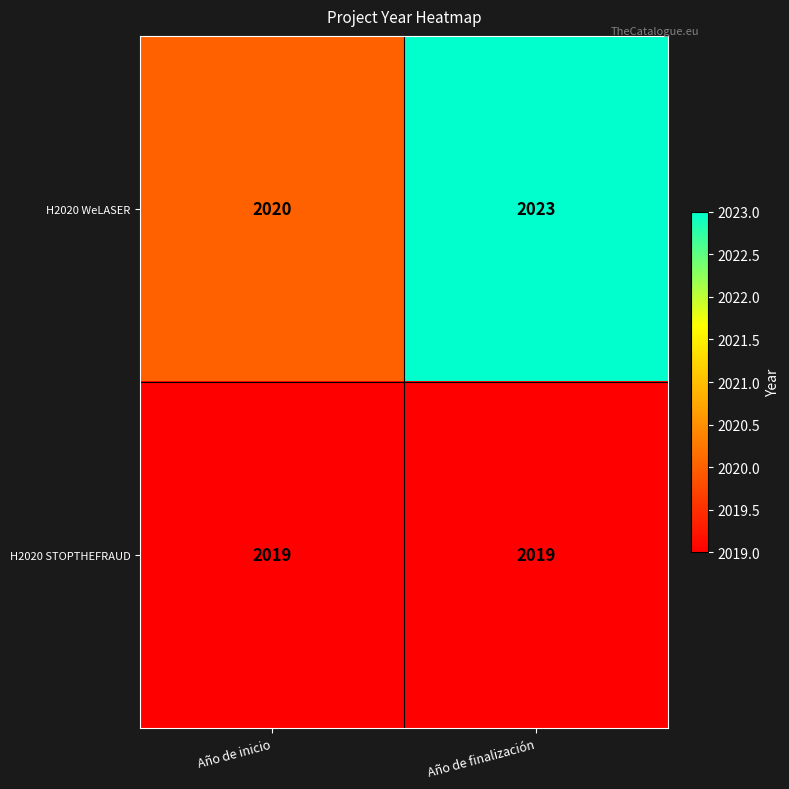

Reading left to right, list all the values displayed in this chart.

H2020 WeLASER: Año de inicio=2020	Año de finalización=2023
H2020 STOPTHEFRAUD: Año de inicio=2019	Año de finalización=2019